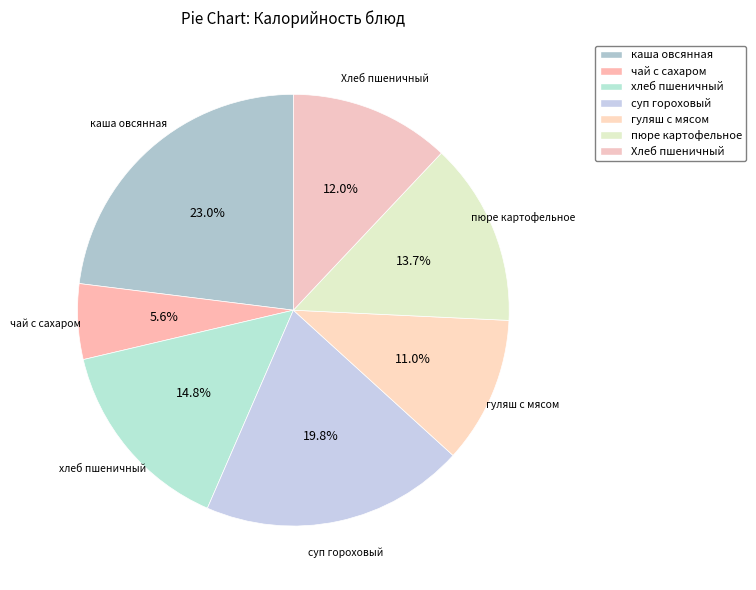

To the nearest percent, what percentage of the pie is гуляш с мясом?

11%